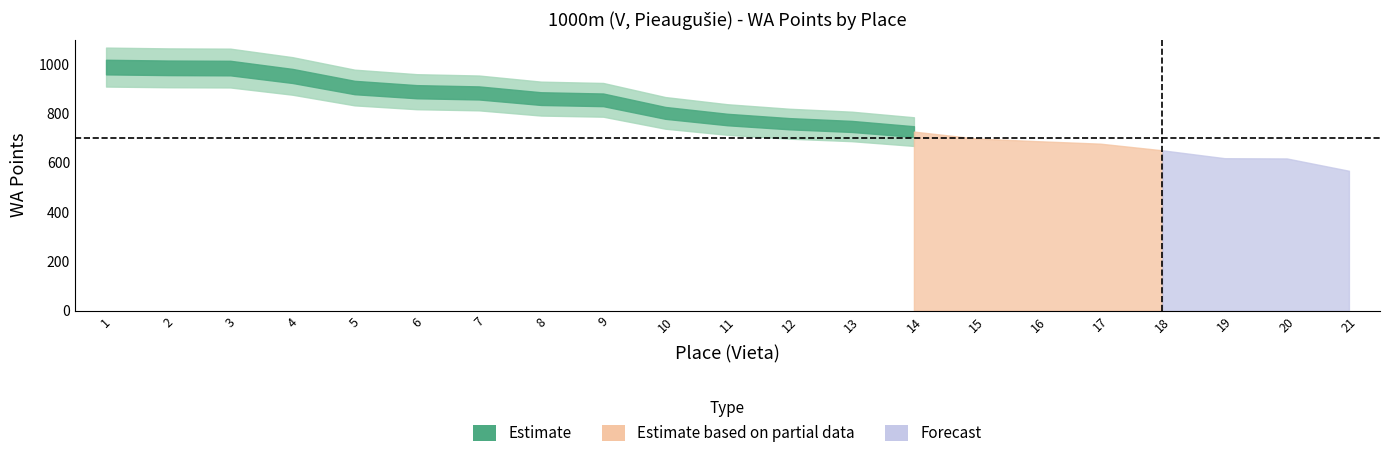

True or false: WA Points and Place cross at least once.

False